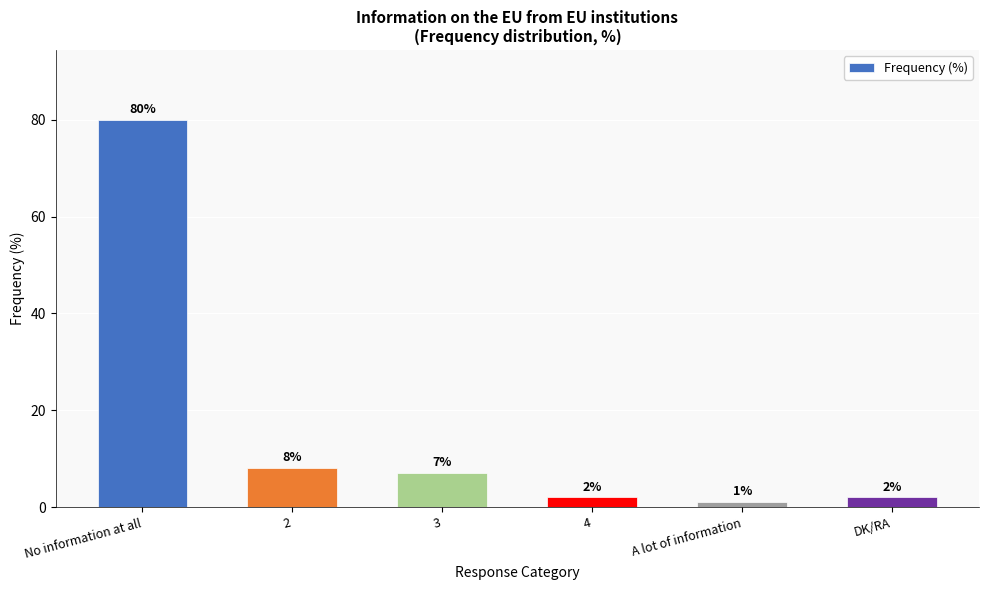

Reading left to right, extract all data points from this chart.

No information at all=80	2=8	3=7	4=2	A lot of information=1	DK/RA=2